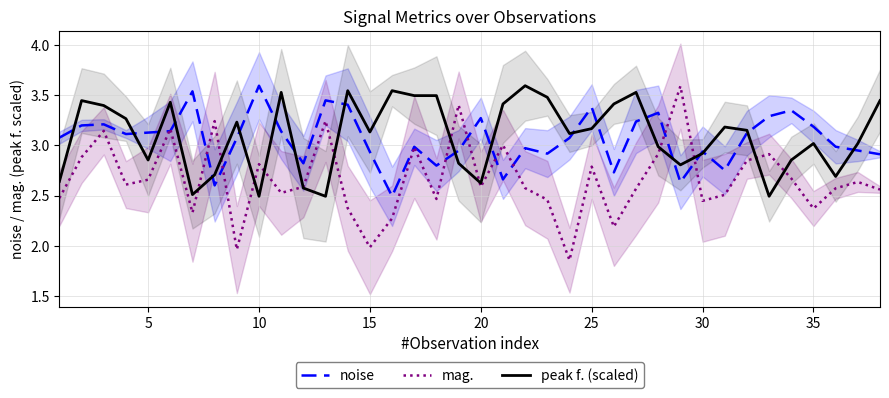

The noise series shows 1.3 at 35. True or false?

False